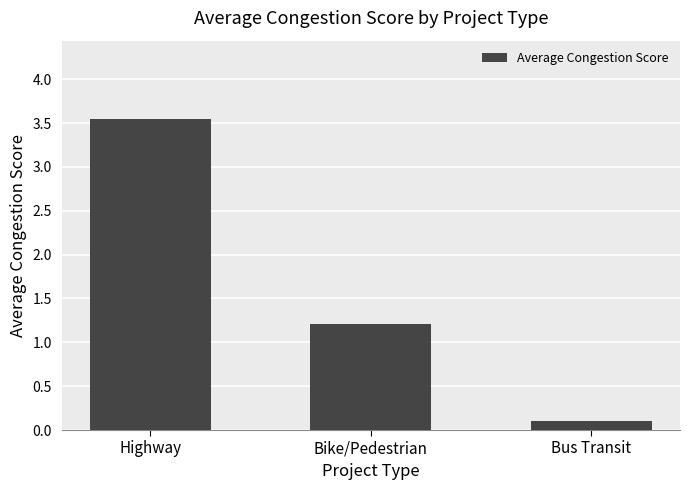

Which label corresponds to the smallest value in the chart?

Bus Transit